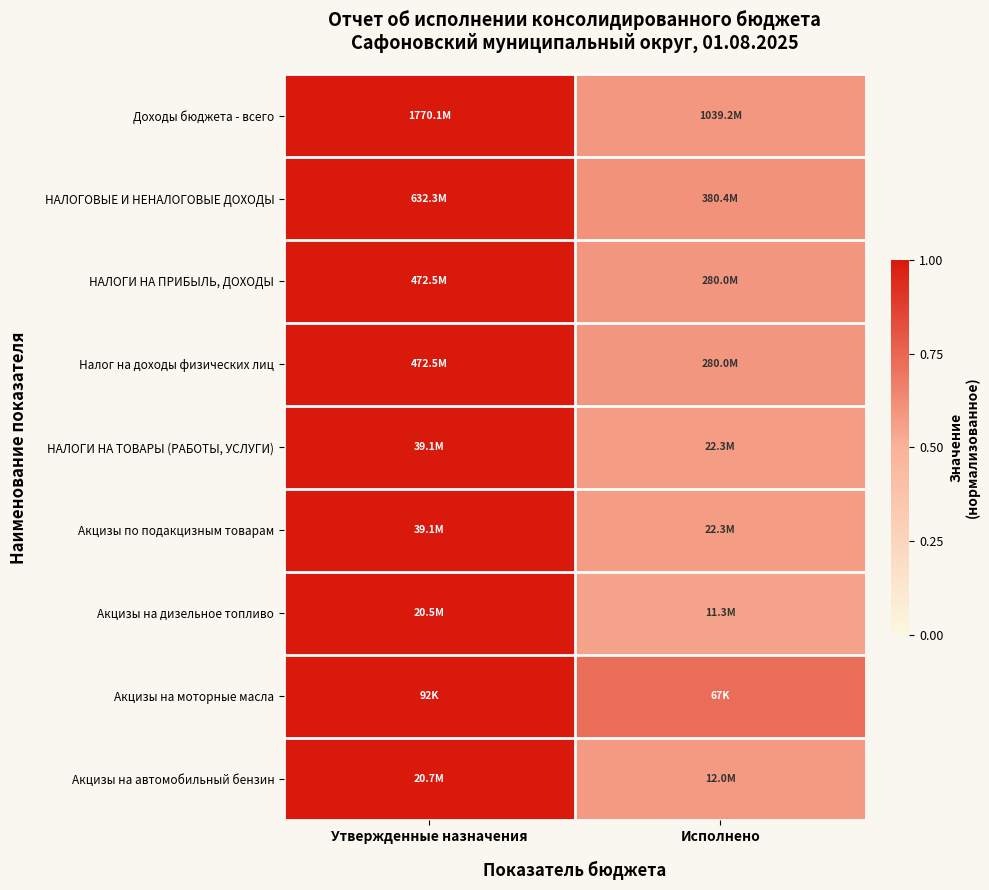

Reading left to right, extract all data points from this chart.

Доходы бюджета - всего: Утвержденные назначения=1.0	Исполнено=0.6
НАЛОГОВЫЕ И НЕНАЛОГОВЫЕ ДОХОДЫ: Утвержденные назначения=1.0	Исполнено=0.6
НАЛОГИ НА ПРИБЫЛЬ, ДОХОДЫ: Утвержденные назначения=1.0	Исполнено=0.6
Налог на доходы физических лиц: Утвержденные назначения=1.0	Исполнено=0.6
НАЛОГИ НА ТОВАРЫ (РАБОТЫ, УСЛУГИ): Утвержденные назначения=1.0	Исполнено=0.6
Акцизы по подакцизным товарам: Утвержденные назначения=1.0	Исполнено=0.6
Акцизы на дизельное топливо: Утвержденные назначения=1.0	Исполнено=0.6
Акцизы на моторные масла: Утвержденные назначения=1.0	Исполнено=0.7
Акцизы на автомобильный бензин: Утвержденные назначения=1.0	Исполнено=0.6